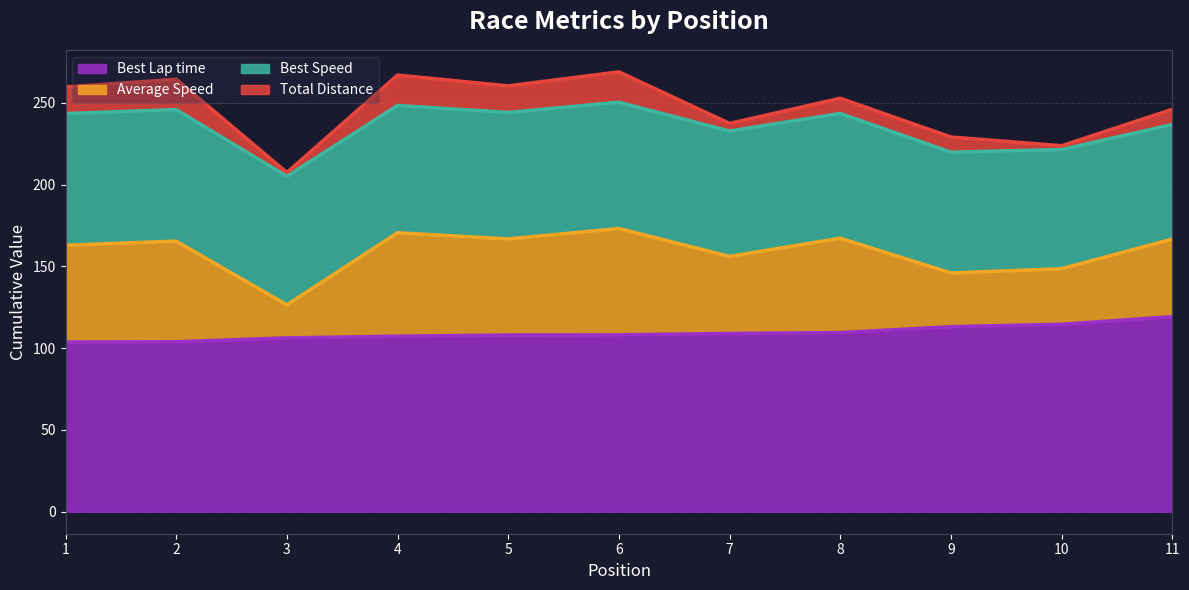

True or false: Best Lap time and Average Speed cross at least once.

False